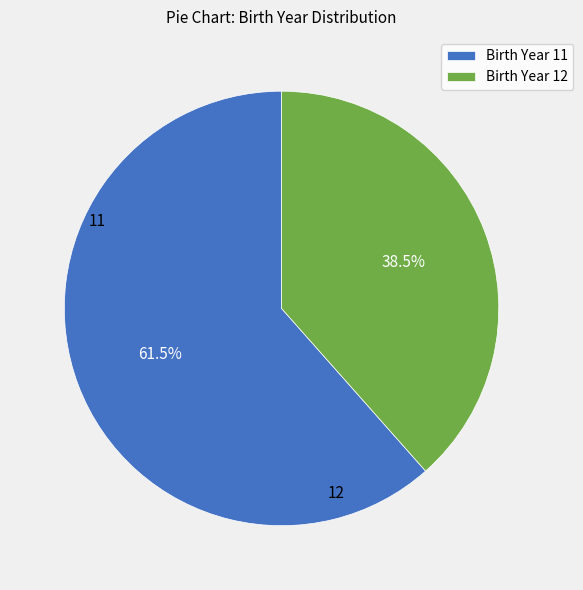

Which slice is the smallest?

Birth Year 12